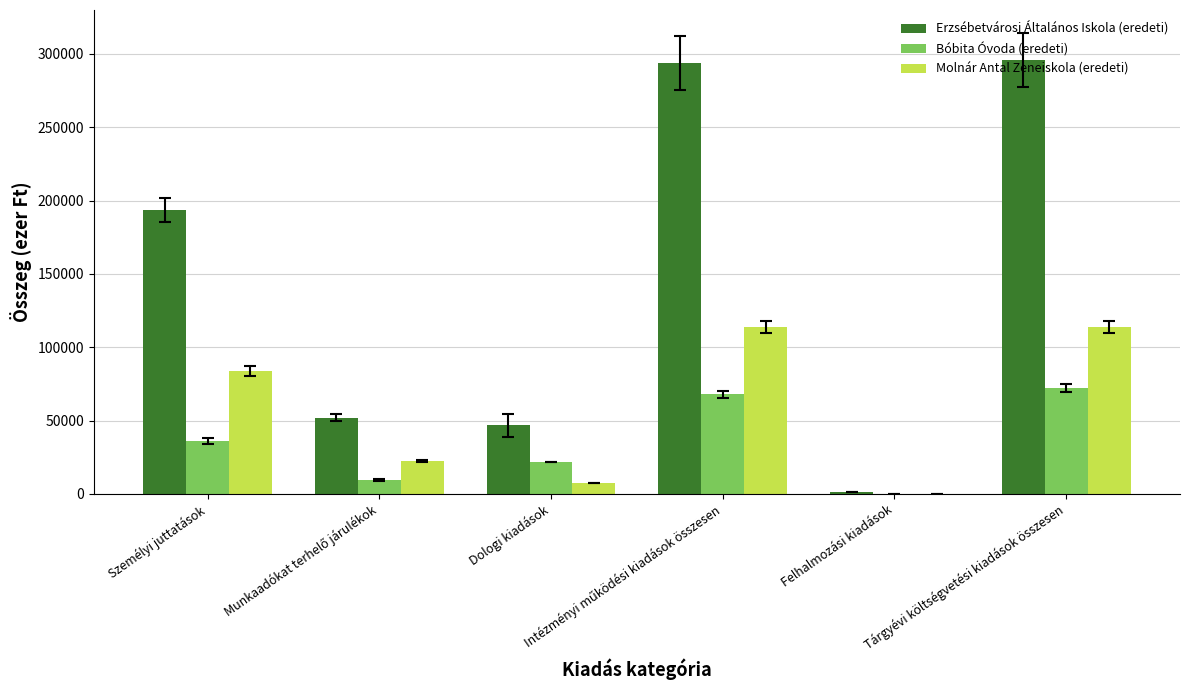

Count the number of categories in the chart.

6